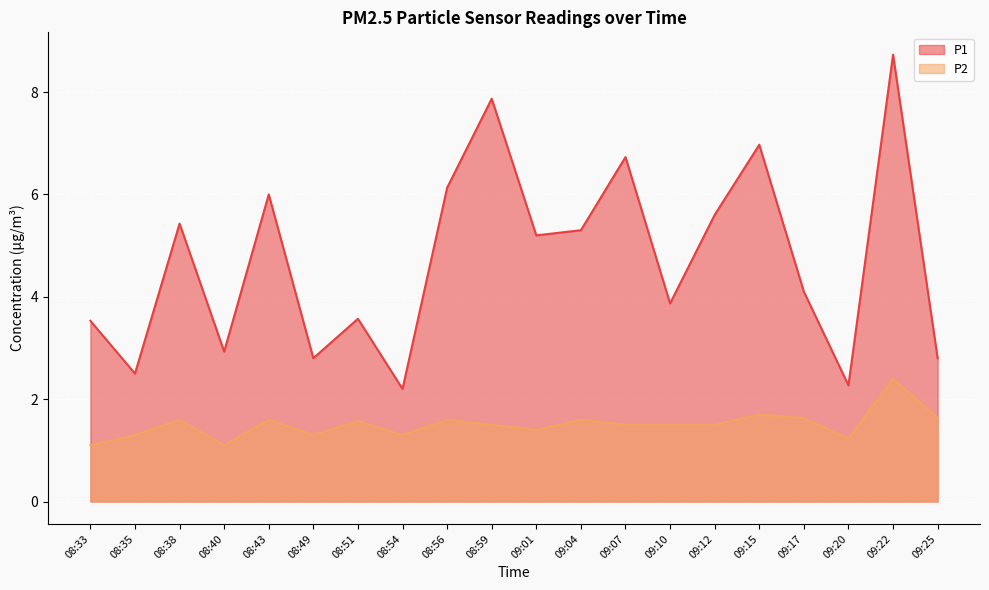

Is the value of P2 at 08:56 greater than the value of P1 at 09:12?

No